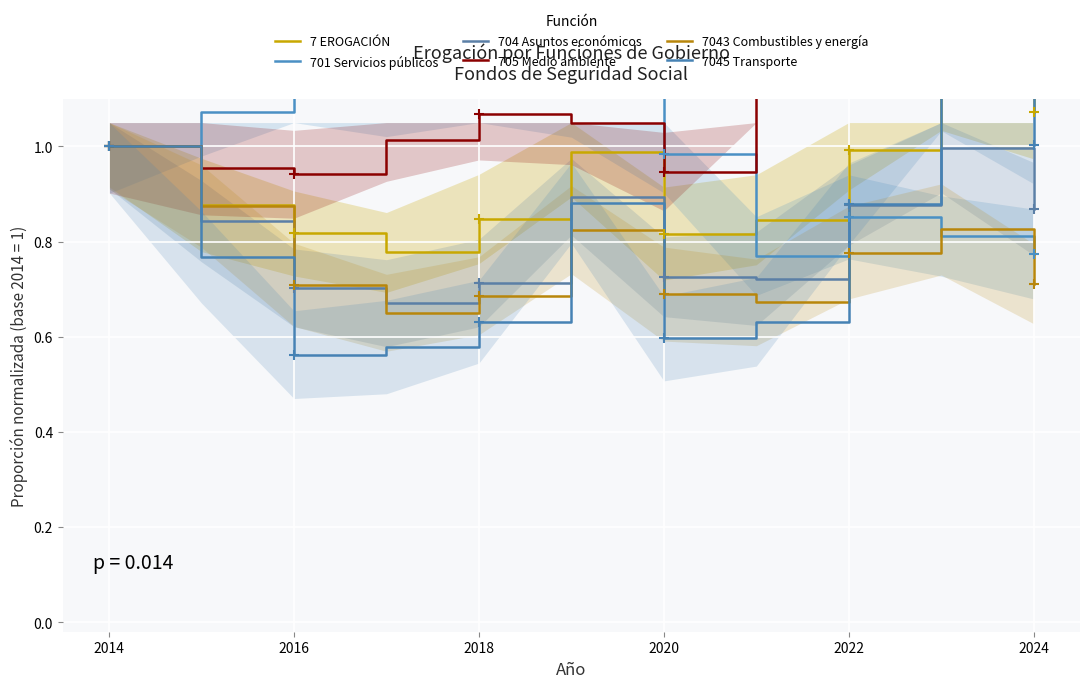

The value of 7043 Combustibles y energía at 2022 is 1.2. True or false?

False